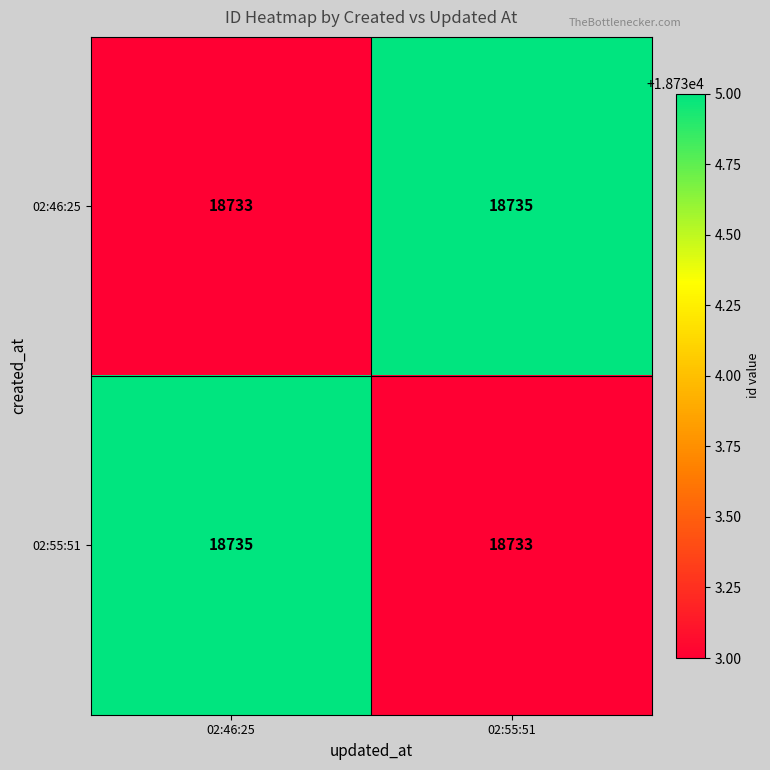

What is the average value of the 02:55:51 series?

18734